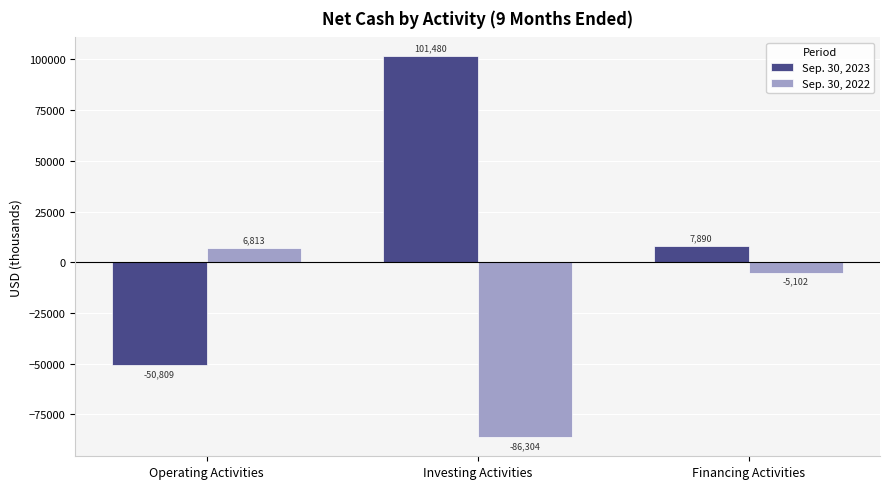

The Sep. 30, 2022 series shows -86304 at Investing Activities. True or false?

True